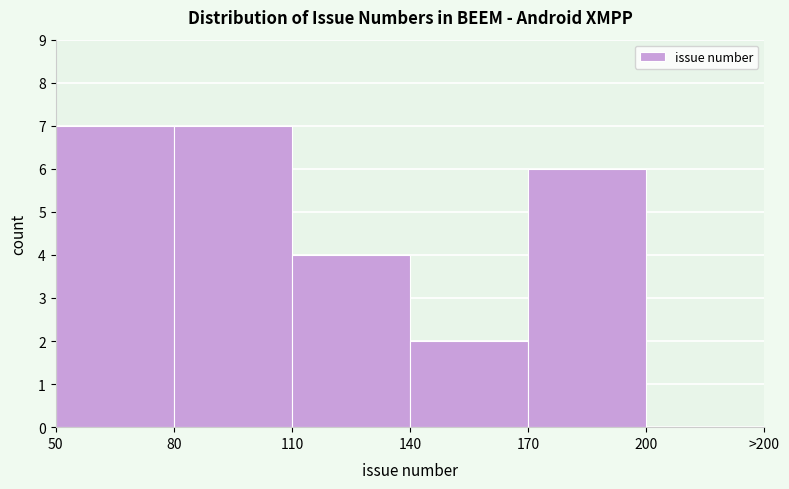

Reading left to right, list all the values displayed in this chart.

50=7	80=7	110=4	140=2	170=6	200=0